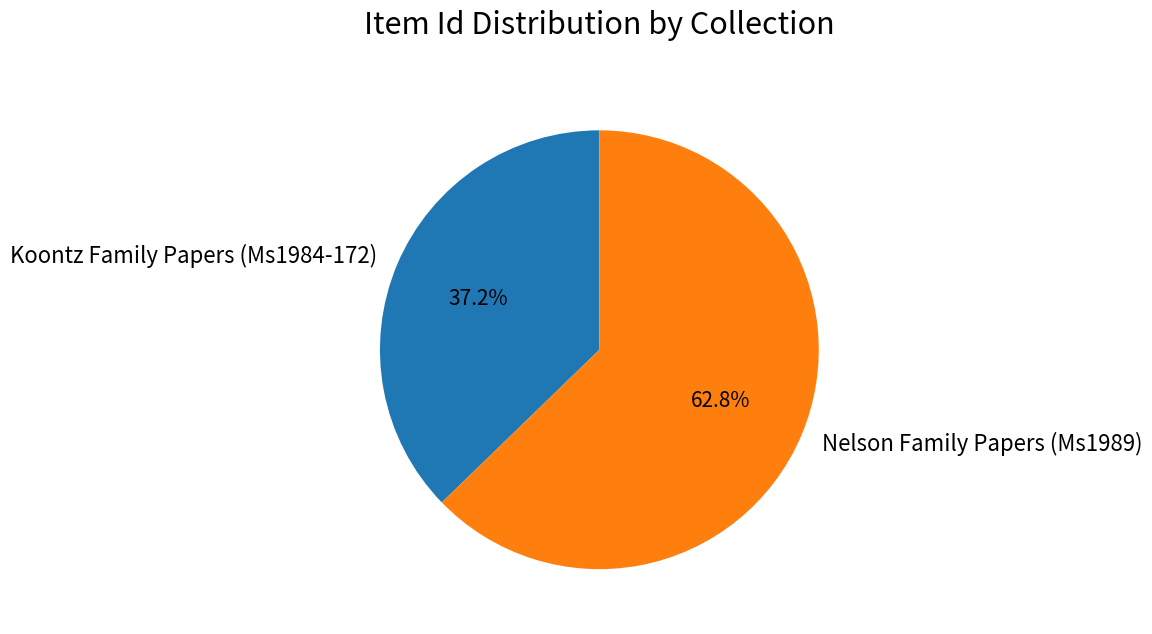

What portion of the pie excludes Nelson Family Papers (Ms1989)?

37.2%